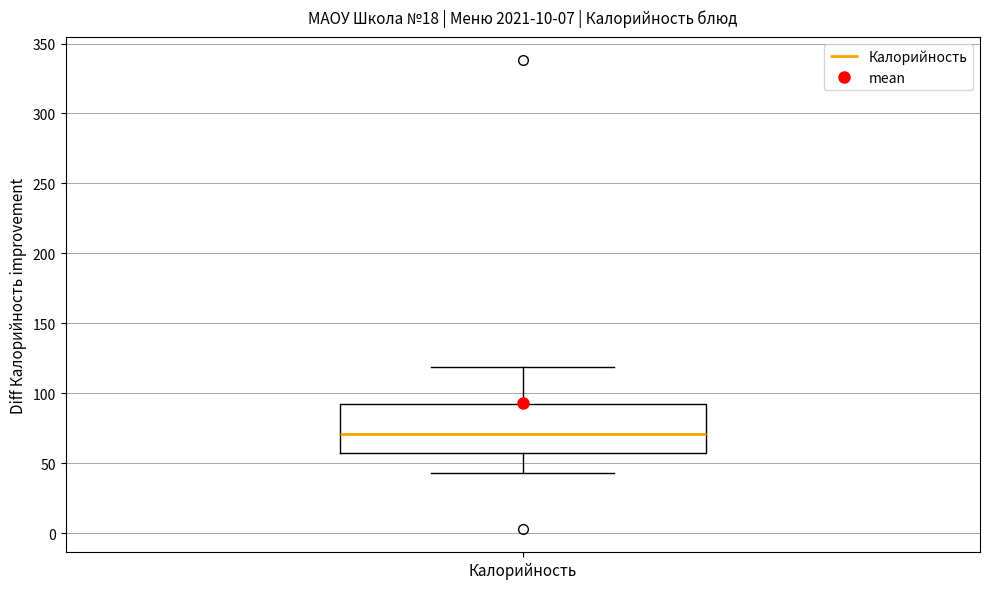

Where does the median line of the box for Калорийность sit on the y-axis? The values are not printed on the chart, so give them approximately, as read against the axis.

70